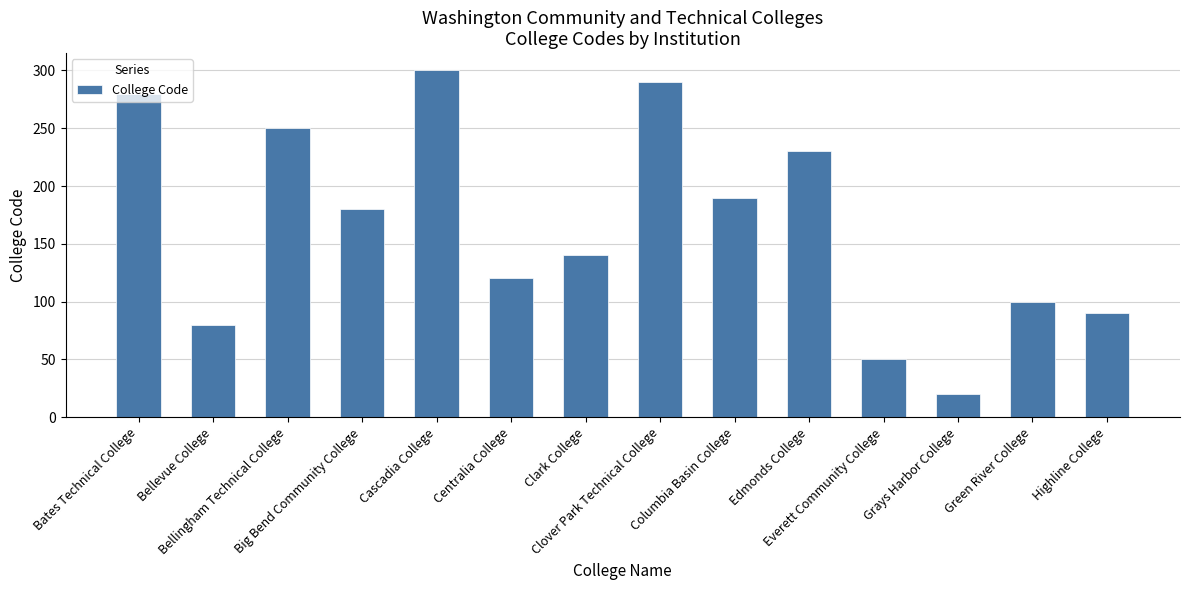

Count the number of categories in the chart.

14